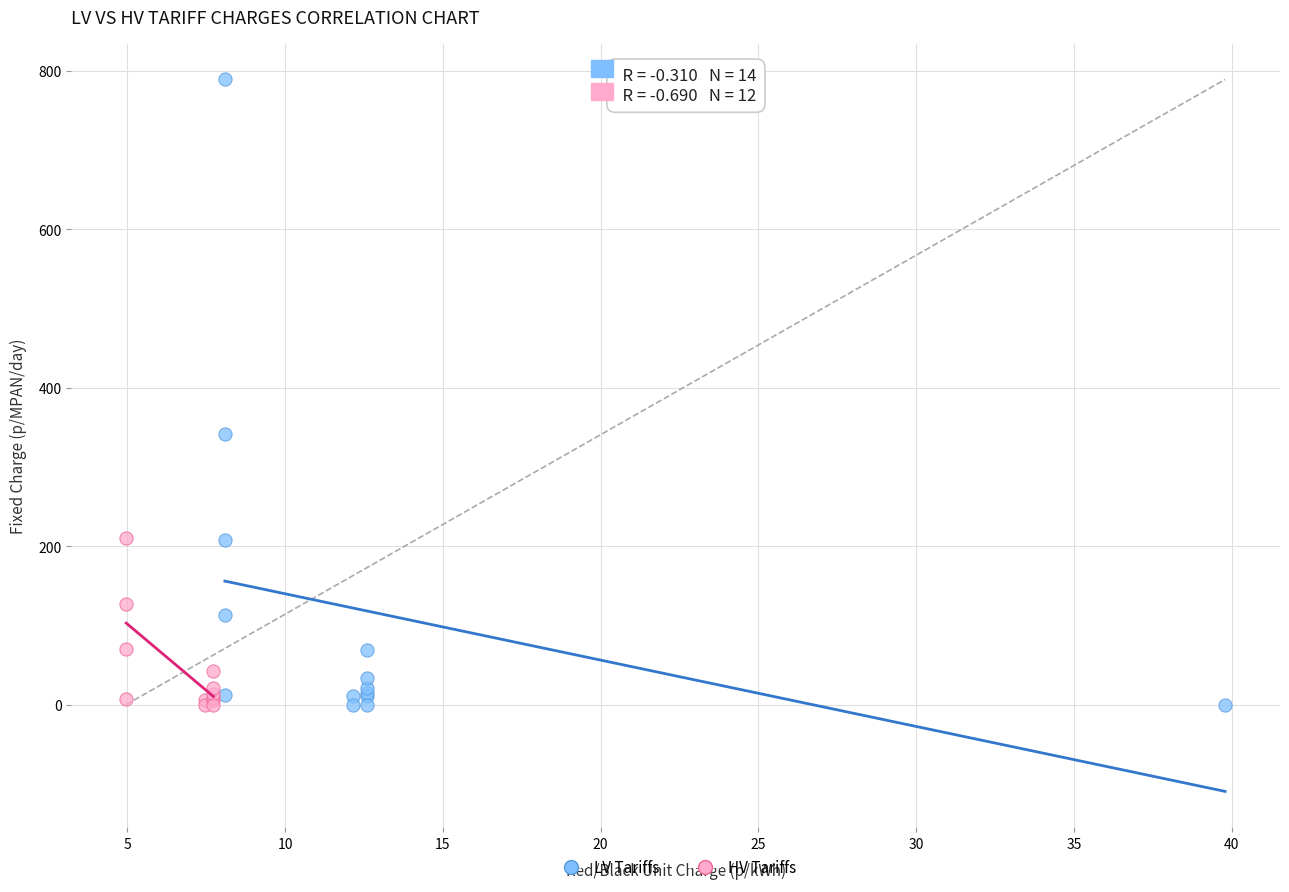

Which series contains the highest Y value?

LV Tariffs